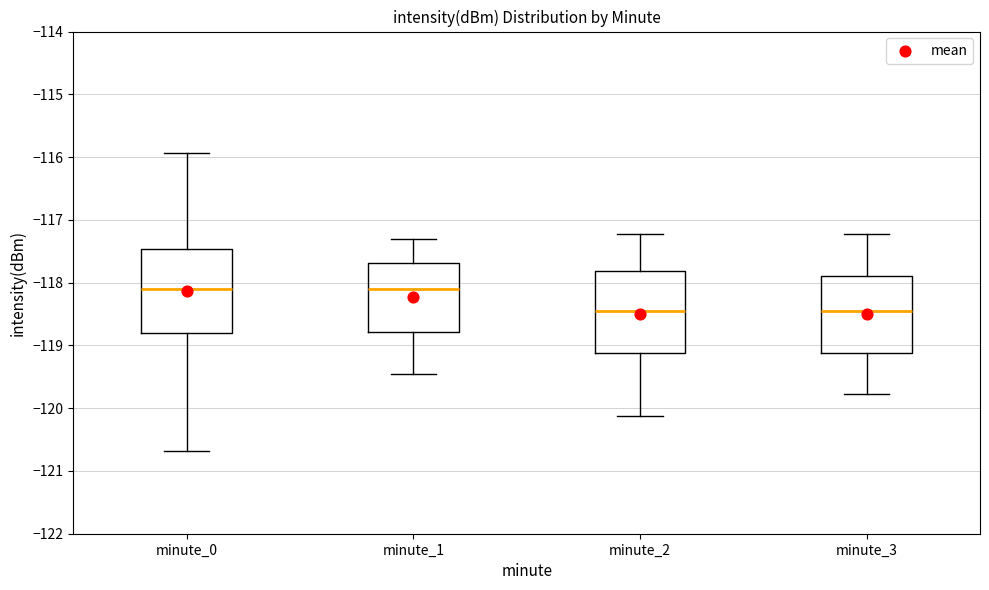

Reading left to right, transcribe this box plot: for each box, give where its median line is, the range the box spans, and where its two whiskers end, as read against the y-axis. The values are not printed on the chart, so give them approximately, as read against the axis.

minute_0: median -118.1, box -118.8 to -117.5, whiskers -120.7 to -115.9
minute_1: median -118.1, box -118.8 to -117.7, whiskers -119.4 to -117.3
minute_2: median -118.4, box -119.1 to -117.8, whiskers -120.1 to -117.2
minute_3: median -118.4, box -119.1 to -117.9, whiskers -119.8 to -117.2